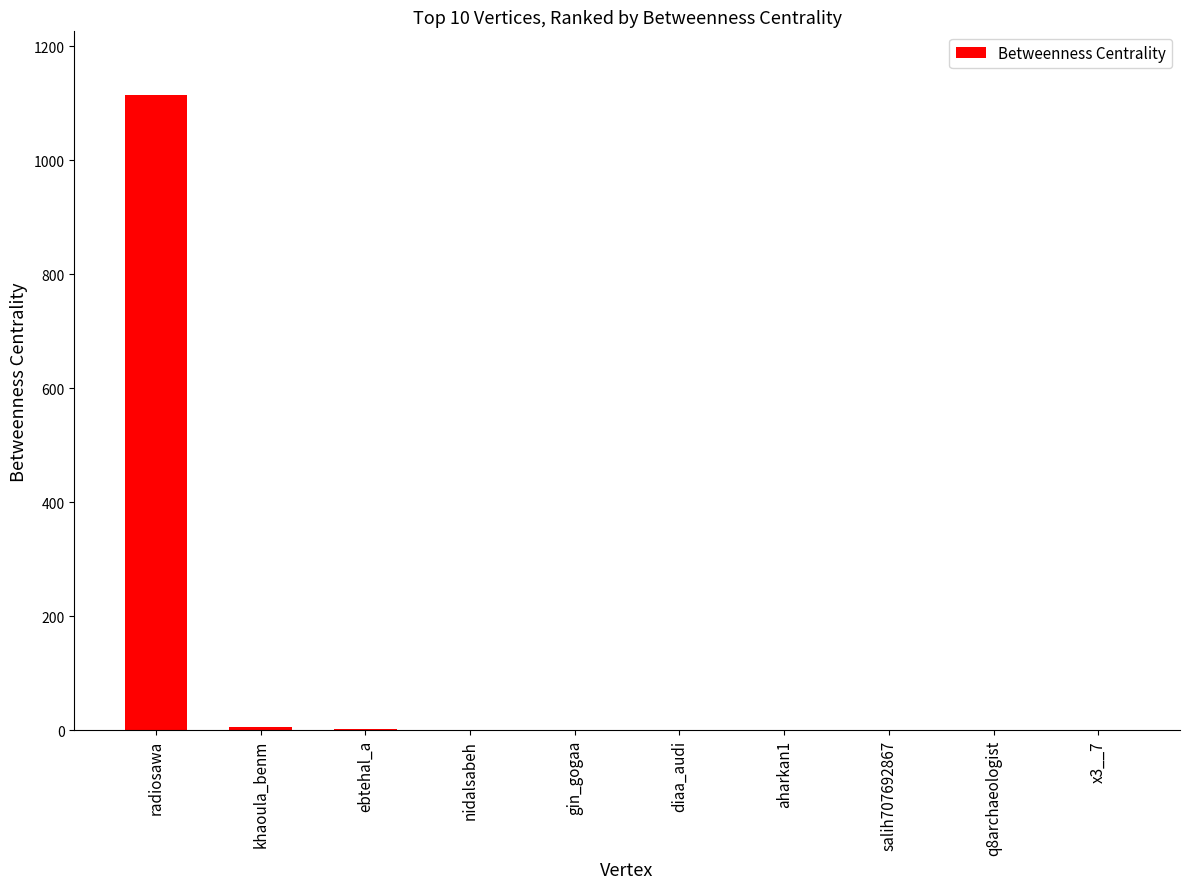

Are the bars horizontal?

No